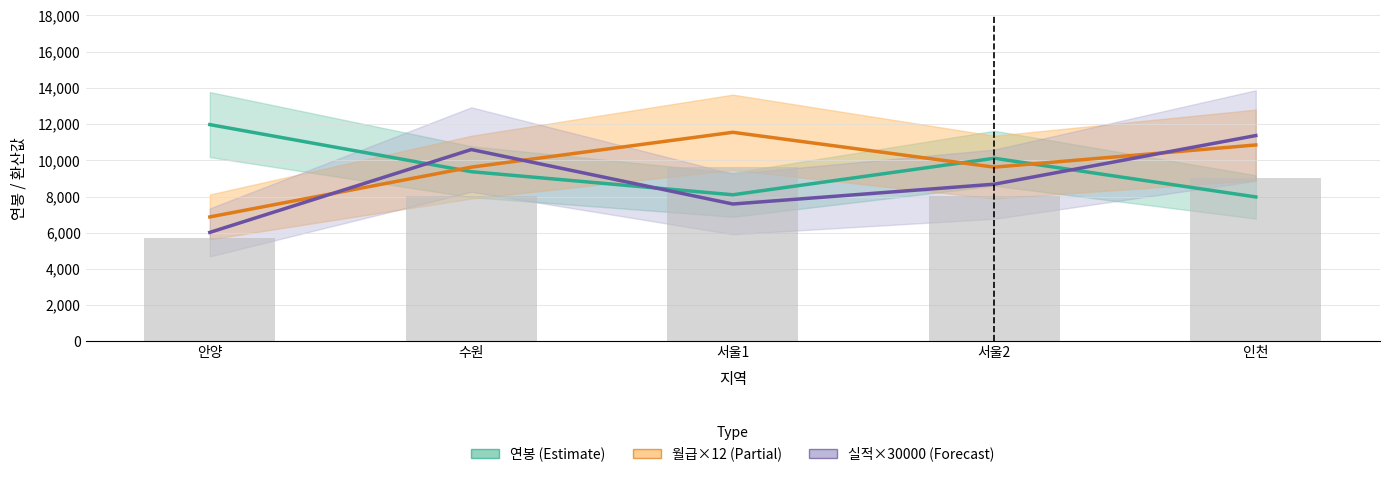

What is the total value across all series at 서울1?

27240.0